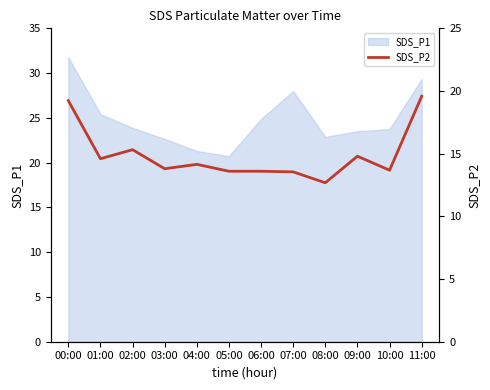

Which category has the highest value in the SDS_P1 series?

00:00